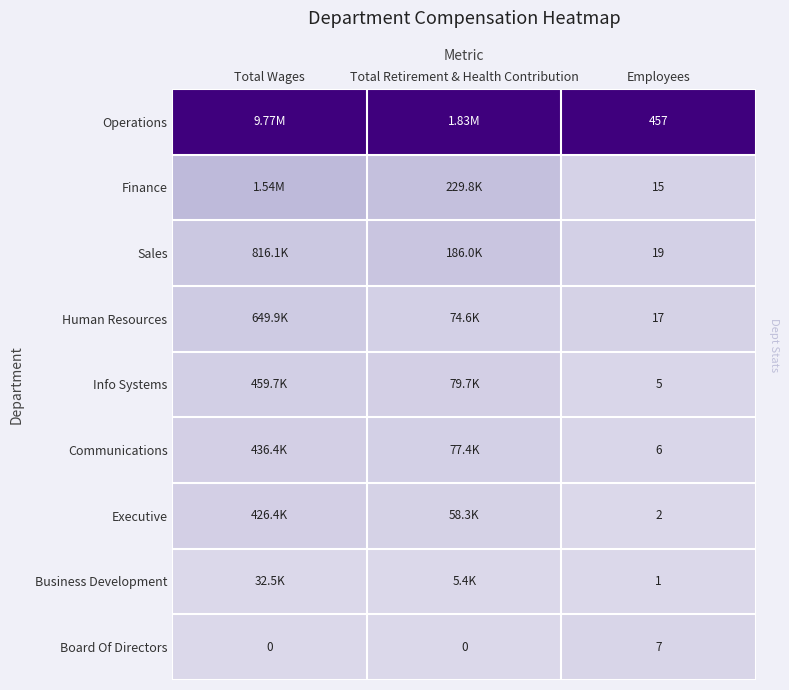

What is the difference between the highest and lowest values at Employees?

456.0